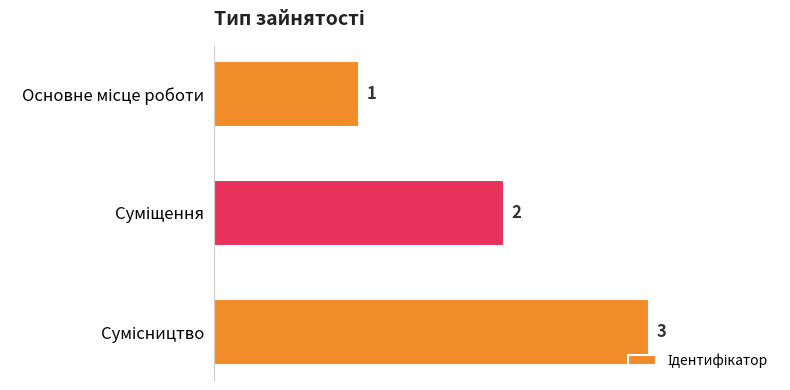

What is the greatest value displayed?

3